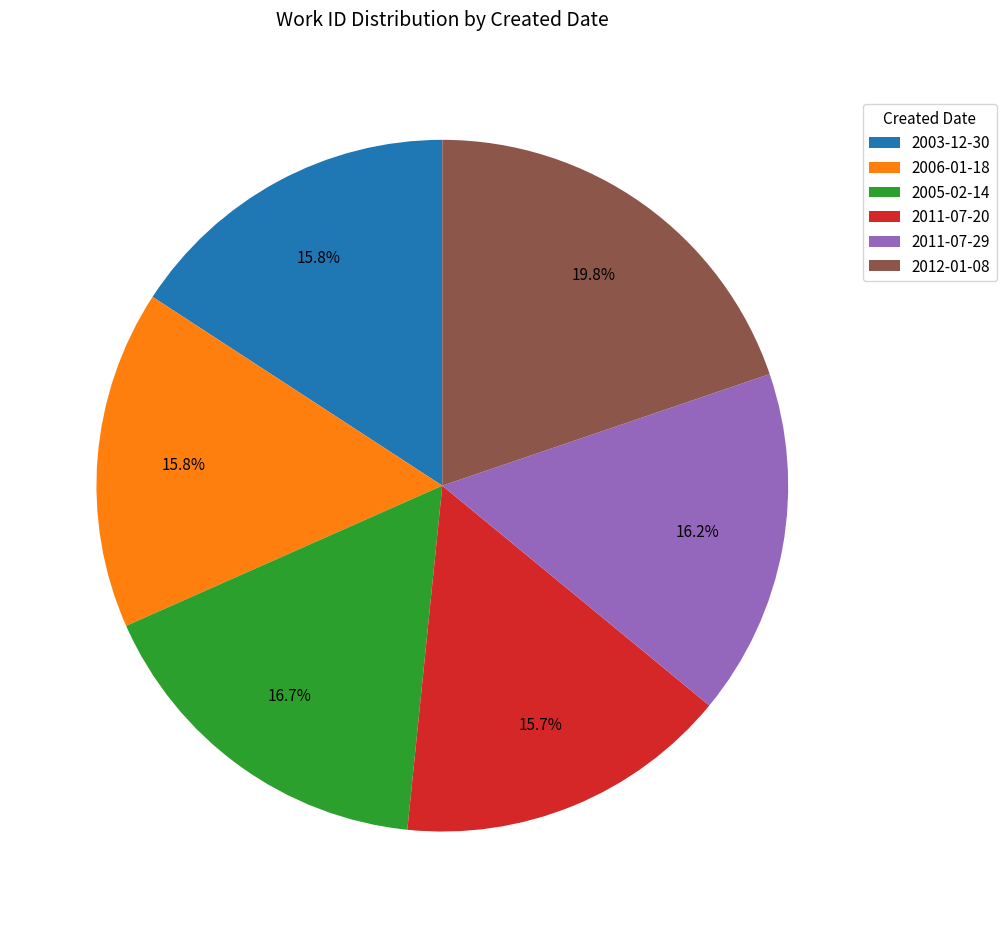

Combined, do 2003-12-30 and 2006-01-18 account for over 50%?

No